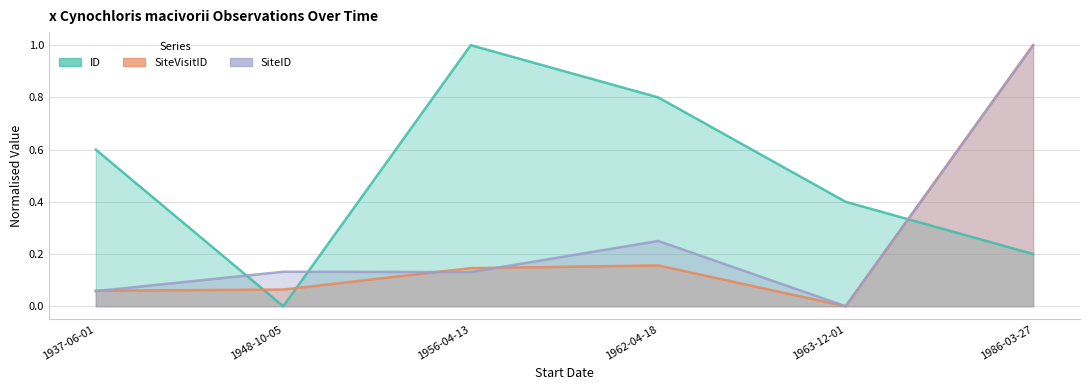

Which label corresponds to the largest value in the chart?

1956-04-13